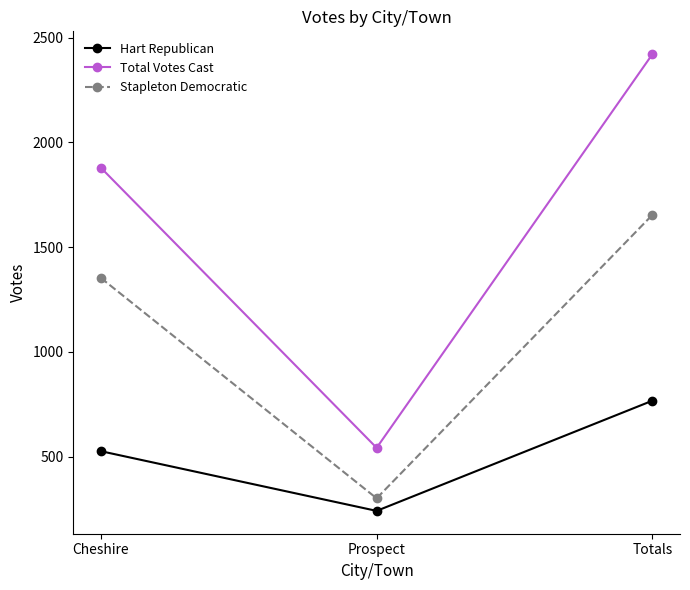

Reading left to right, list all the values displayed in this chart.

Hart Republican: 526	241	767
Total Votes Cast: 1879	542	2421
Stapleton Democratic: 1353	301	1654